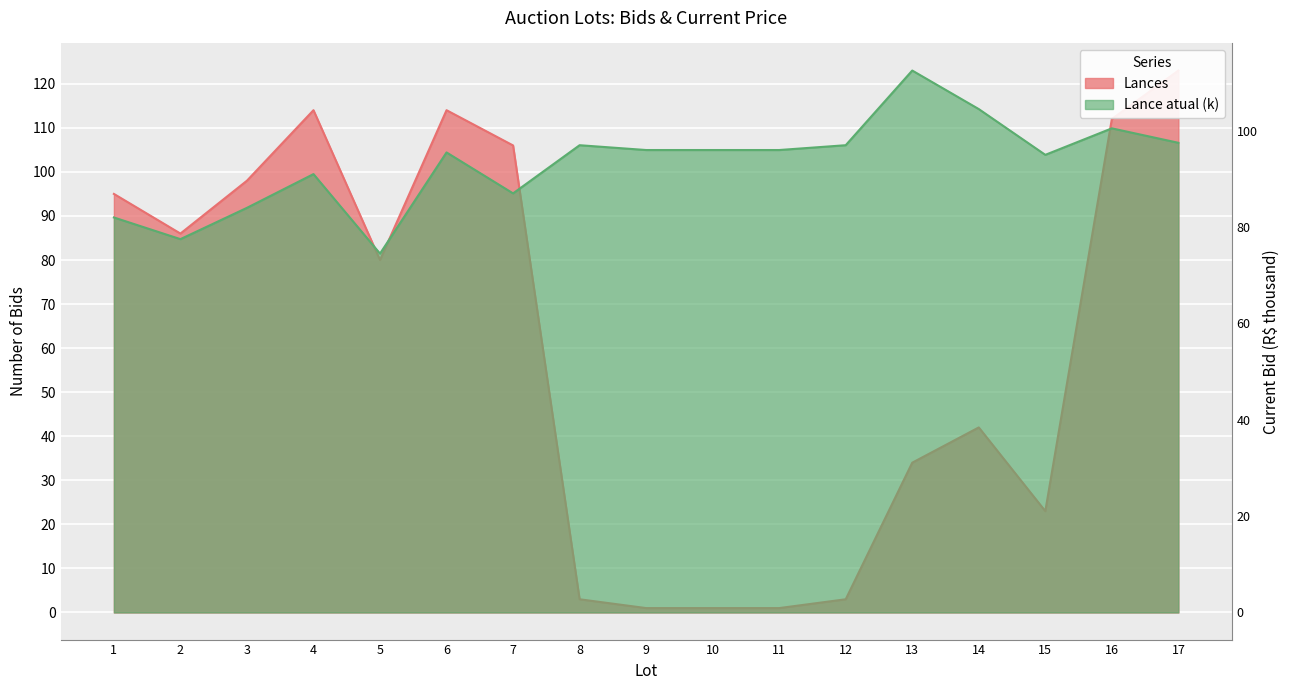

At which label is Lance atual (k) closest to 93?

4